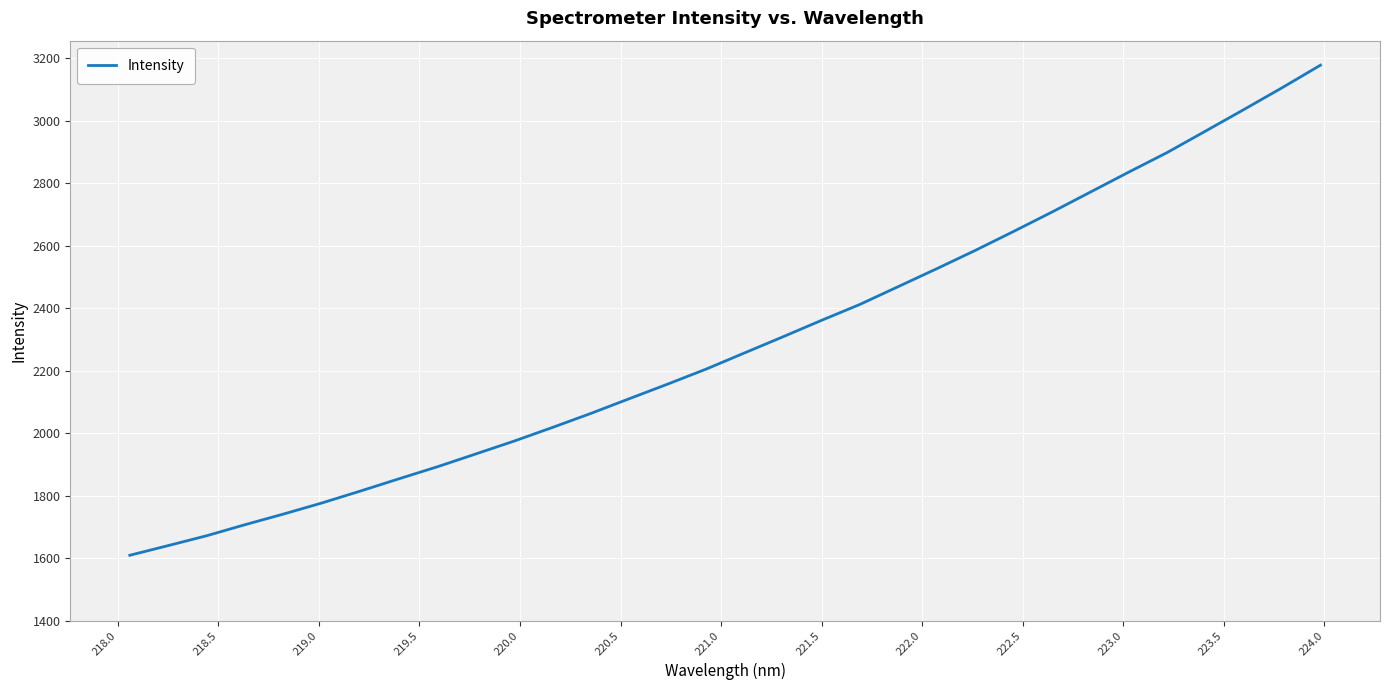

What is the greatest value displayed?

3178.6